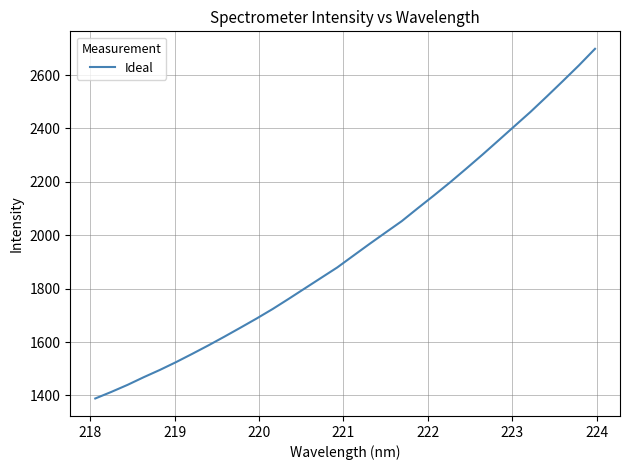

What is the minimum value shown in the chart?

1388.6